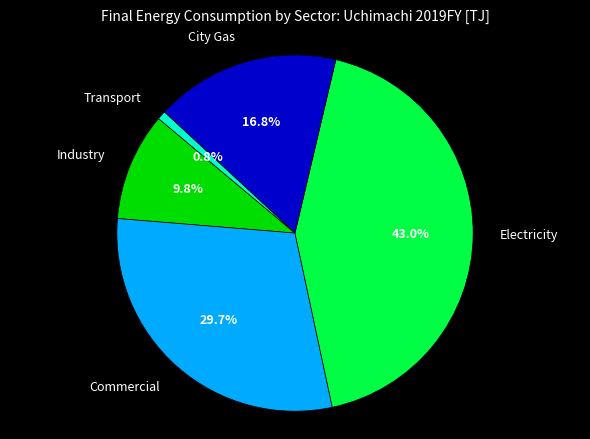

To the nearest percent, what percentage of the pie is Transport?

1%